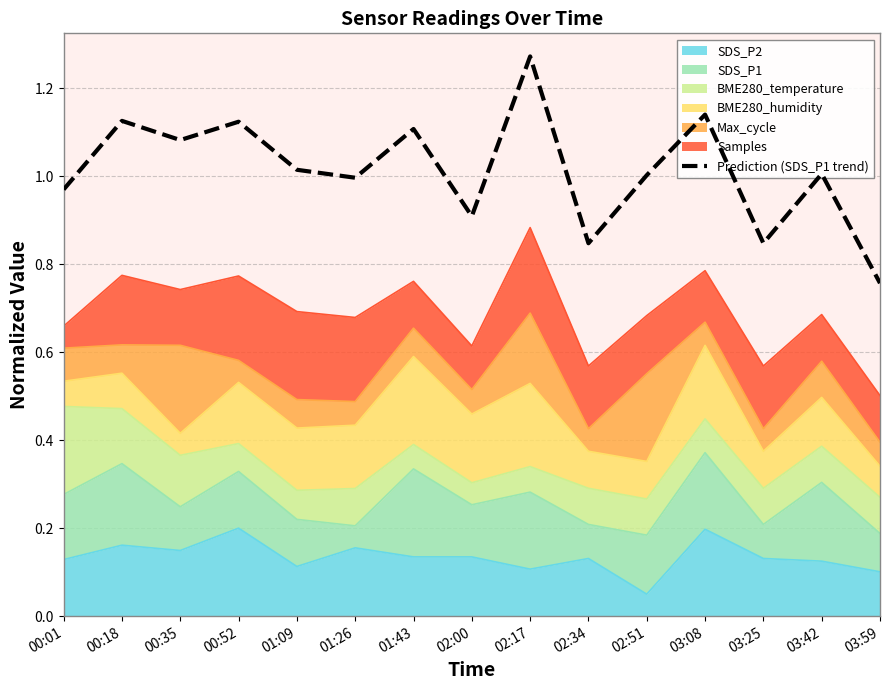

Reading left to right, transcribe all the data shown in this chart.

1.0	1.1	1.1	1.1	1.0	1.0	1.1	0.9	1.3	0.8	1.0	1.1	0.8	1.0	0.8